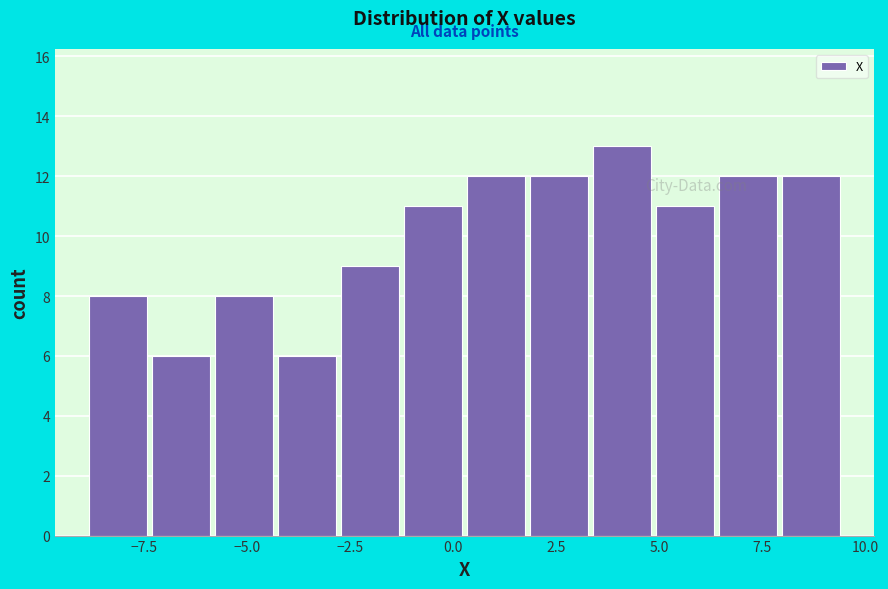

Around what value on the x-axis is the tallest bar? Give the approximate position of its centre, as read against the axis.

4.0